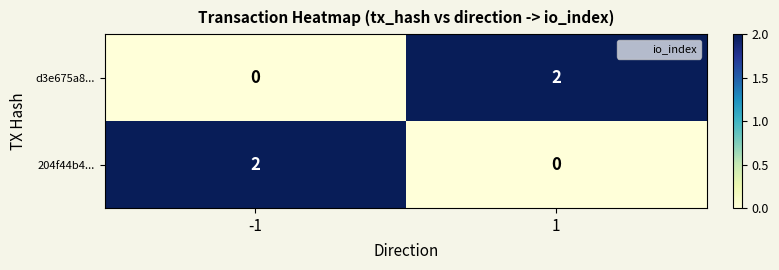

True or false: 204f44b4... has a value of -1 at 1.

False